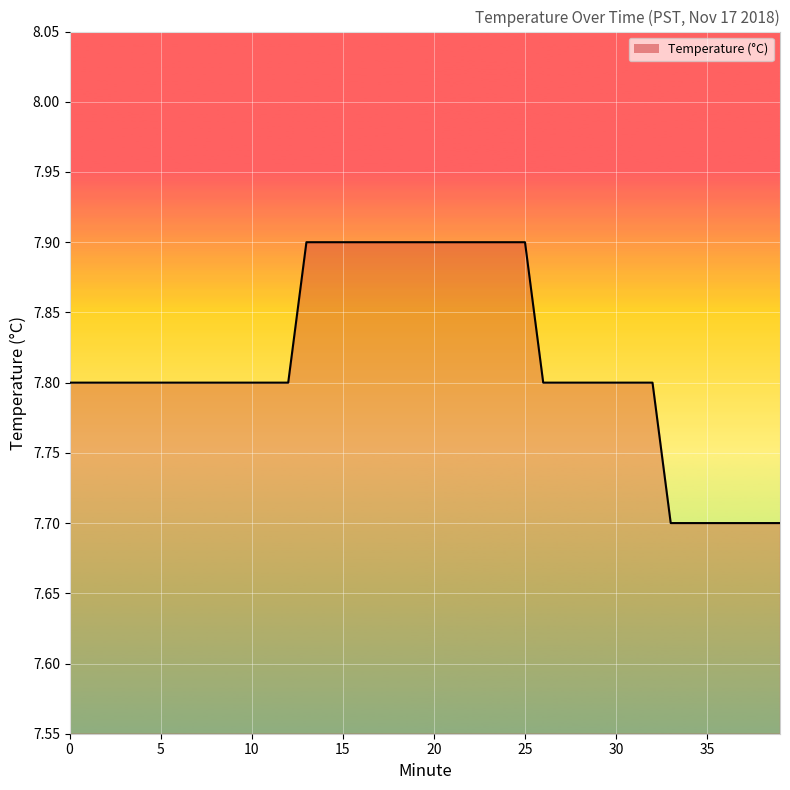

What is the minimum value shown in the chart?

7.7